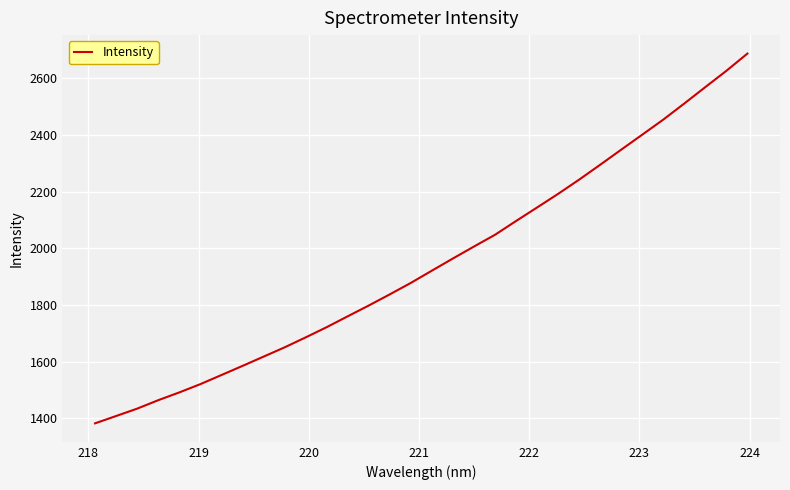

What is the maximum value shown in the chart?

2687.1